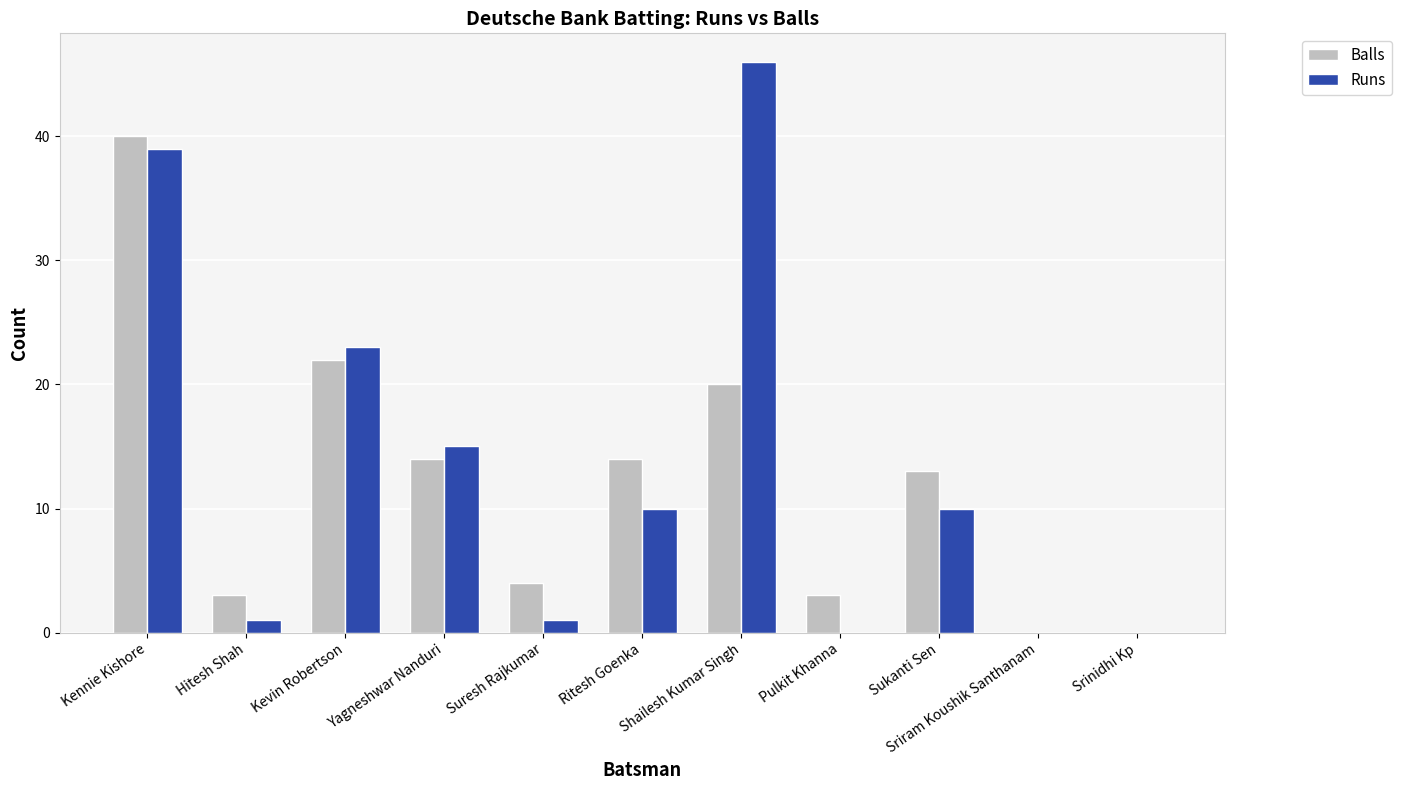

How many distinct data groups are displayed?

2